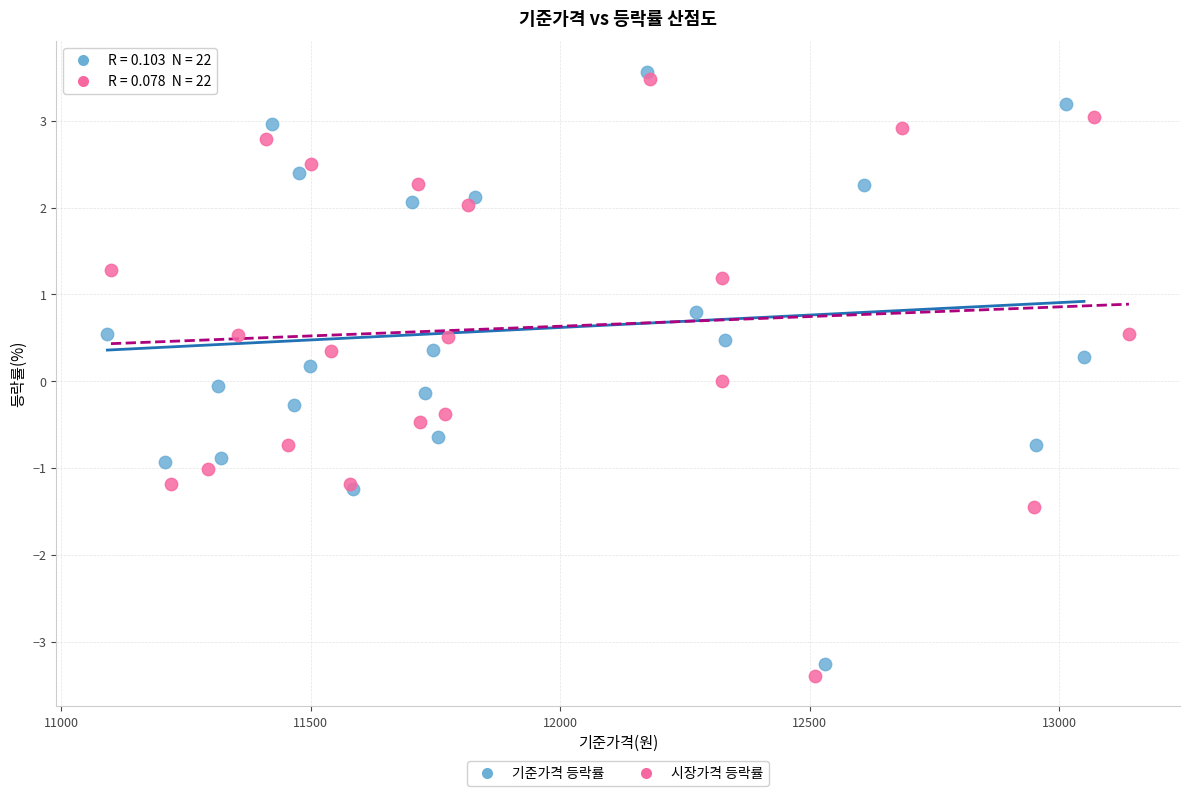

What are all the series names shown in the legend?

기준가격 등락률, 시장가격 등락률